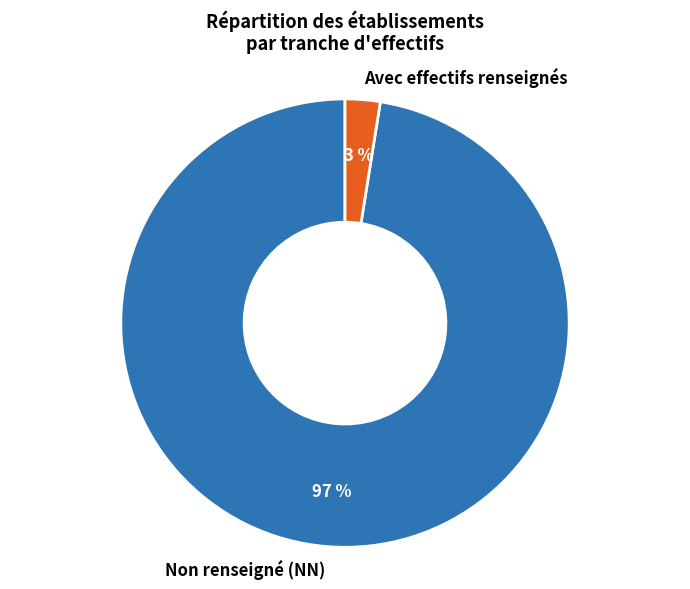

What is the largest slice in the pie chart?

Non renseigné (NN)